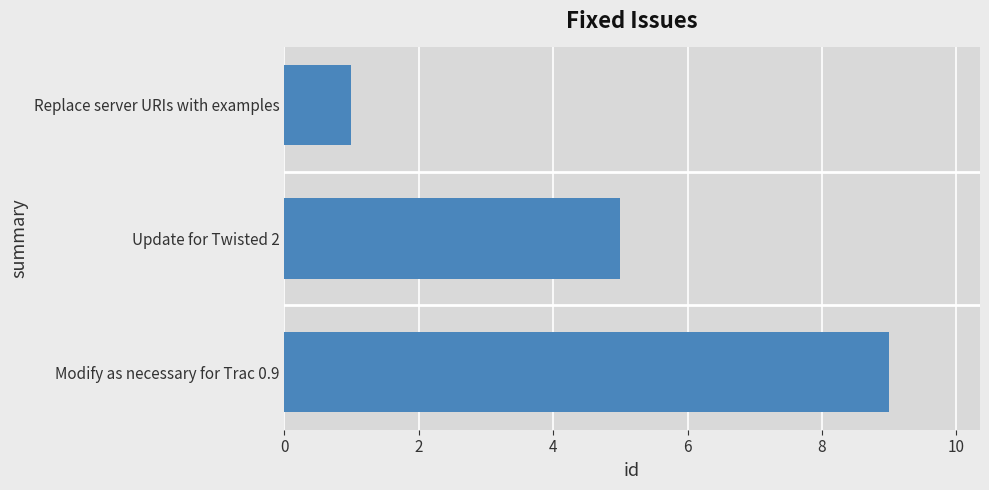

Read the value at Update for Twisted 2.

5